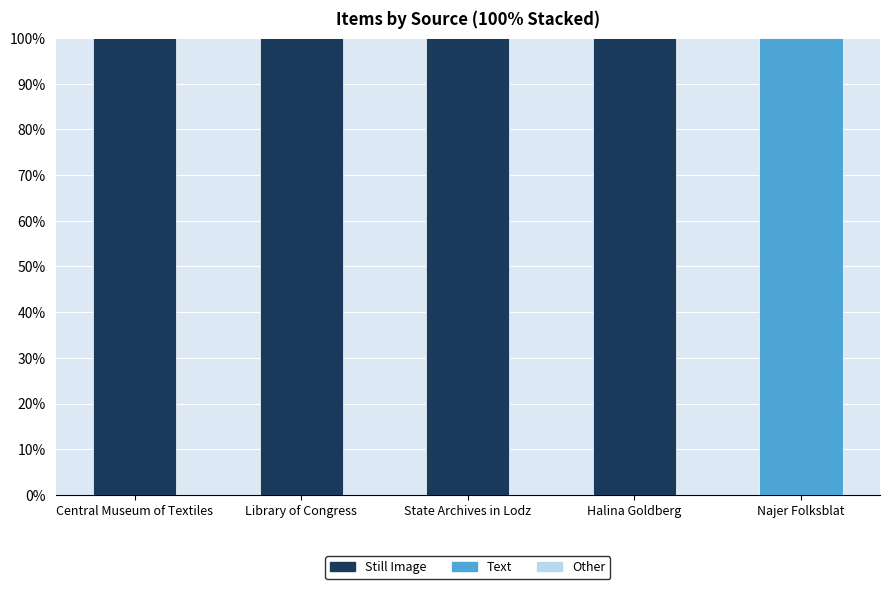

True or false: Still Image has a value of 100 at State Archives in Lodz.

True